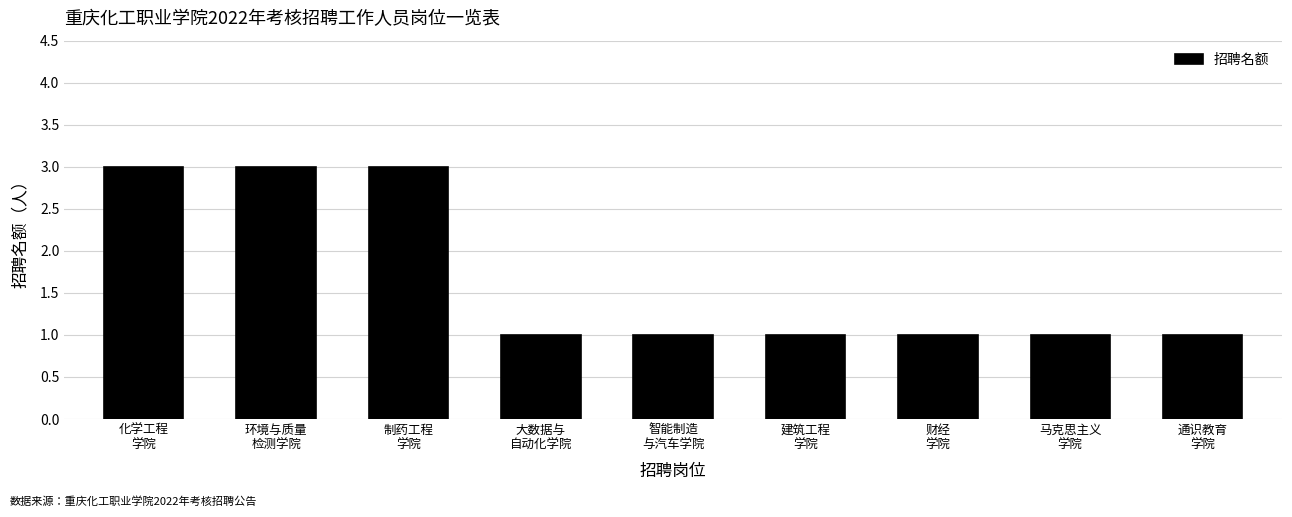

What is the label of the 9th bar from the left?

通识教育
学院